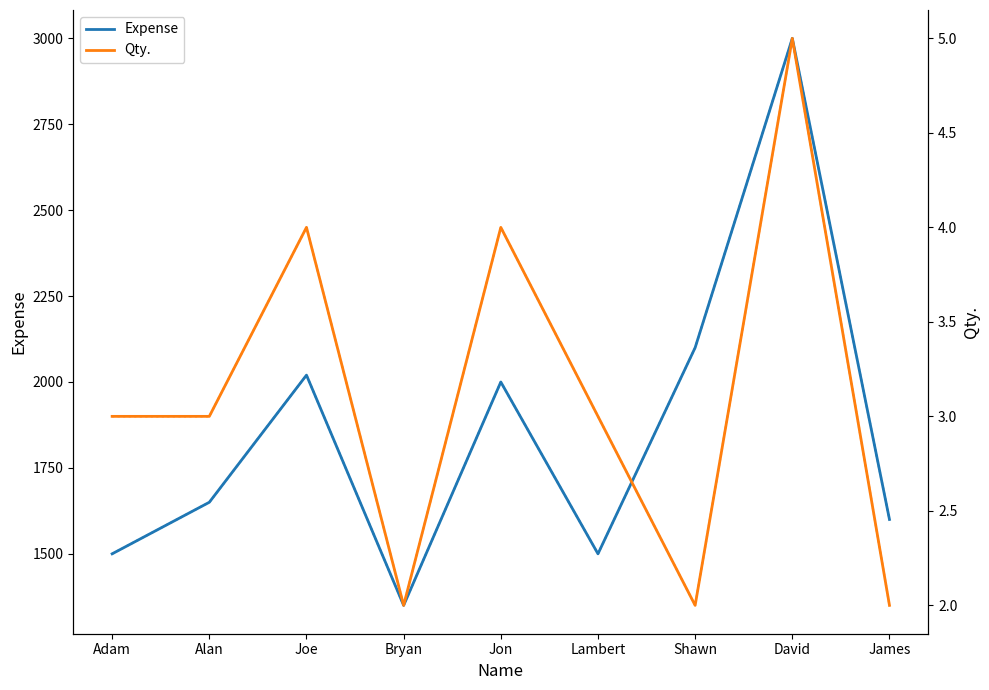

The value of Expense at Alan is 468. True or false?

False